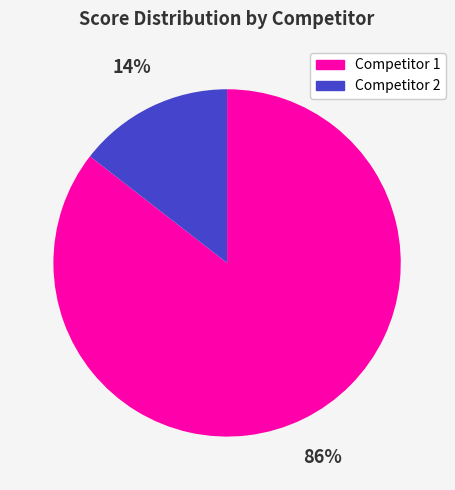

Between Competitor 2 and Competitor 1, which is larger?

Competitor 1